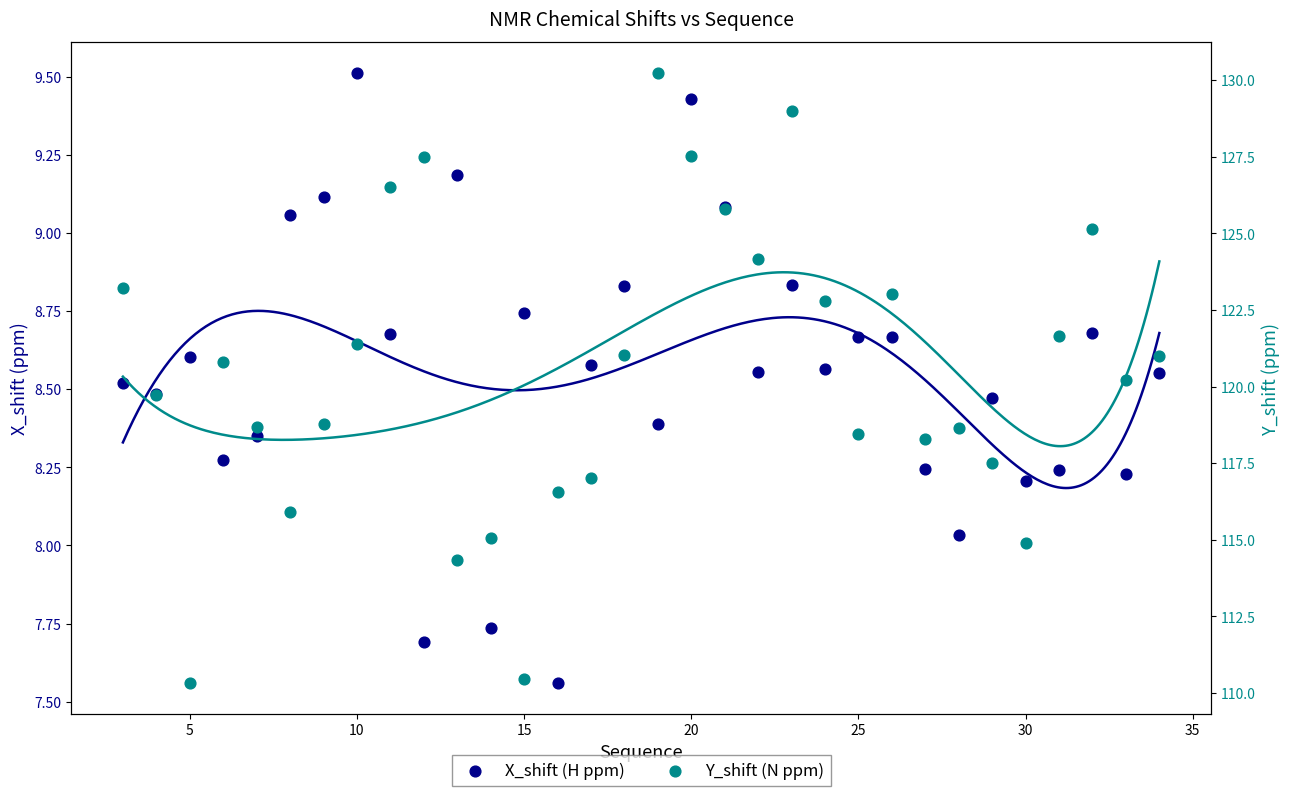

Is the value of X_shift (H ppm) at 21 greater than the value of Y_shift (N ppm) at 9?

No